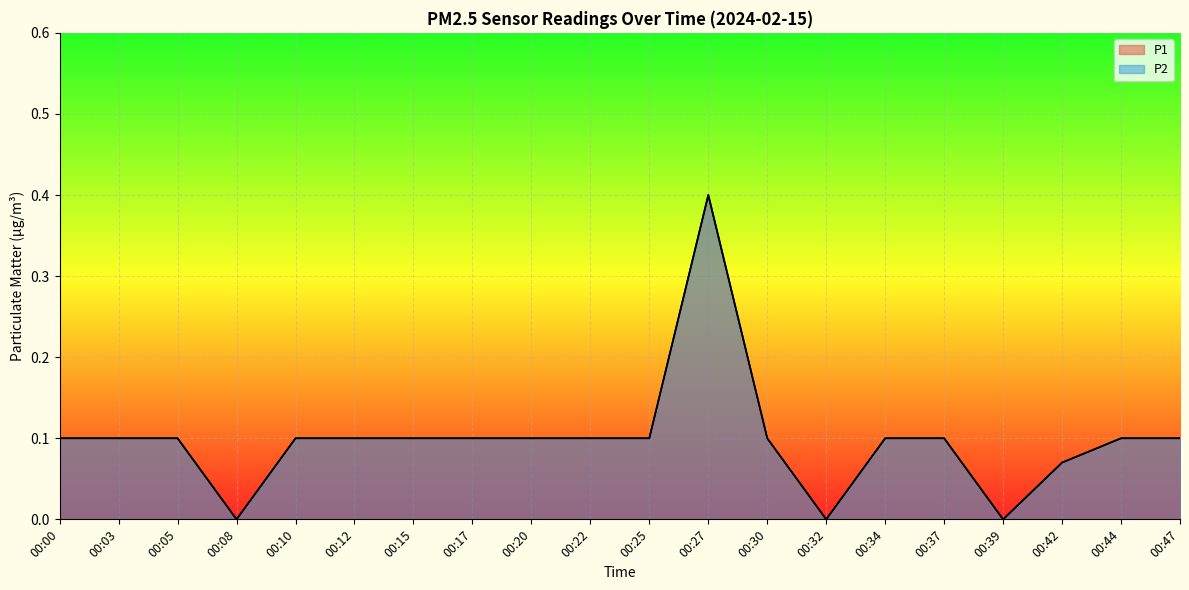

The P1 series shows 0.0 at 00:39. True or false?

True